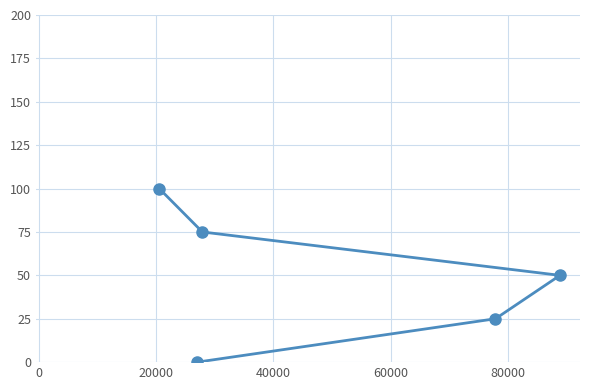

True or false: the data has more than 0 interior local peaks.

False